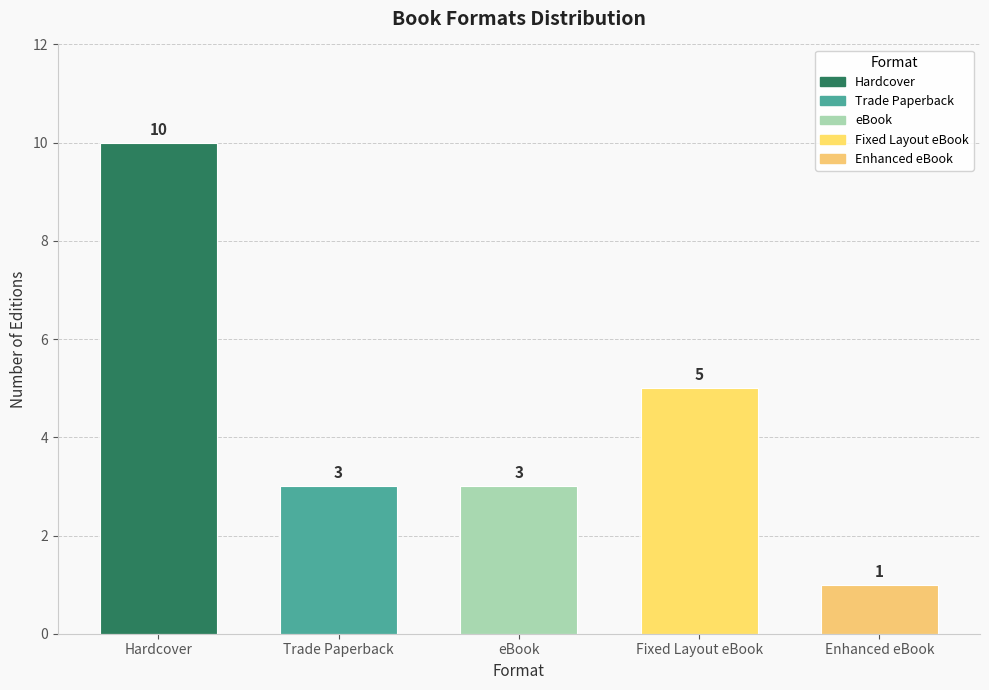

What is the ratio of the value at Fixed Layout eBook to the value at Hardcover?

0.5